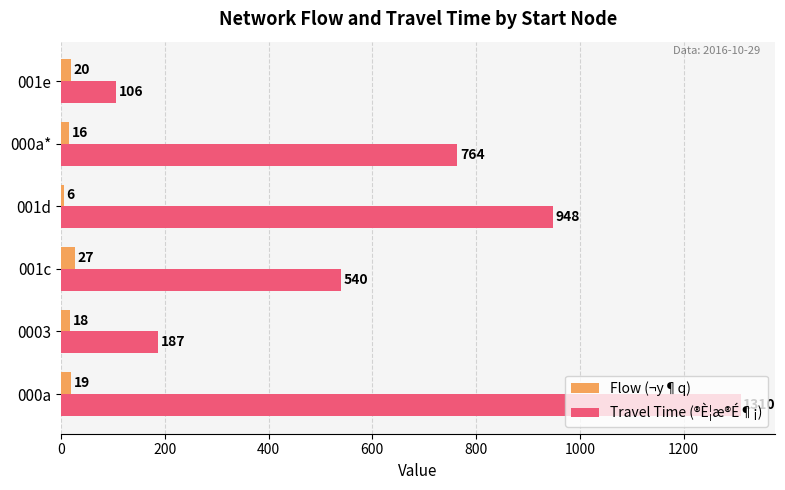

Count the number of data series in this chart.

2